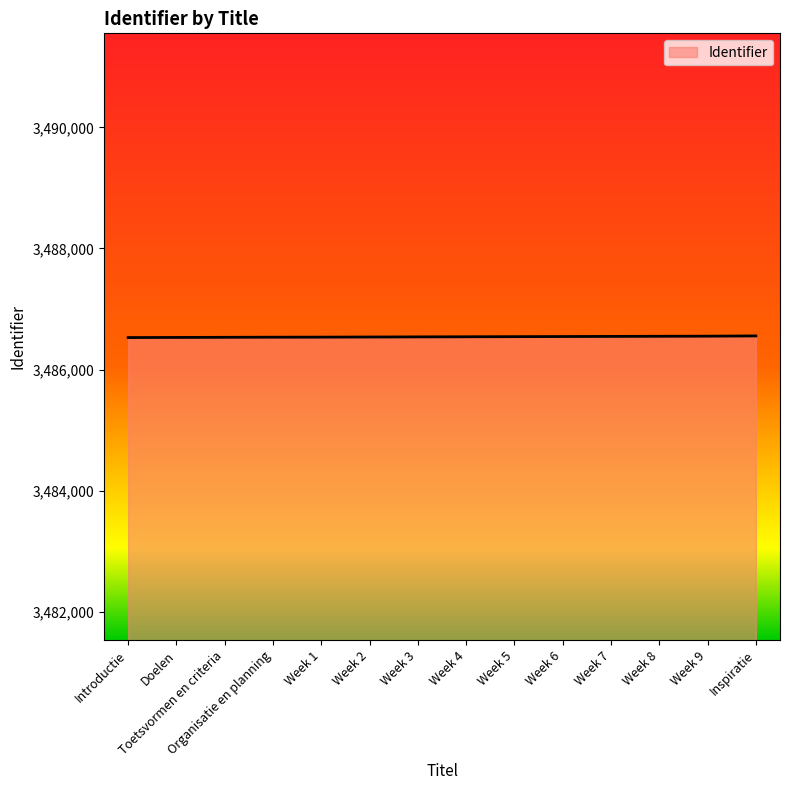

What is the ratio of the value at Week 8 to the value at Introductie?

1.0